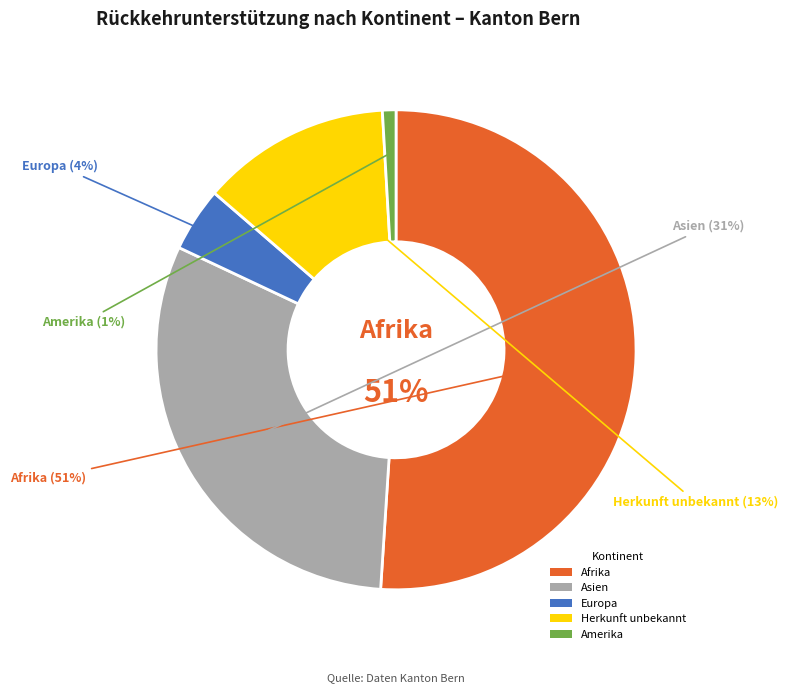

Is the sum of Europa and Asien greater than half?

No